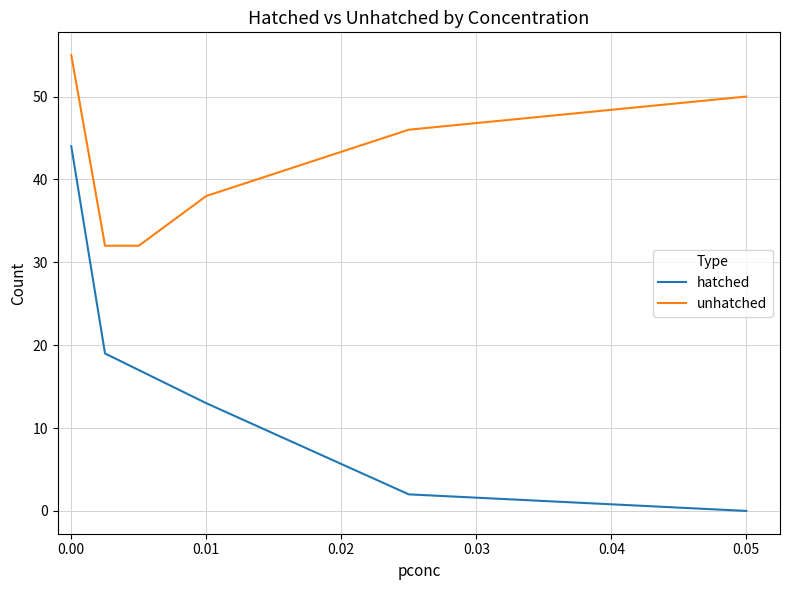

What is the maximum value for unhatched?

55